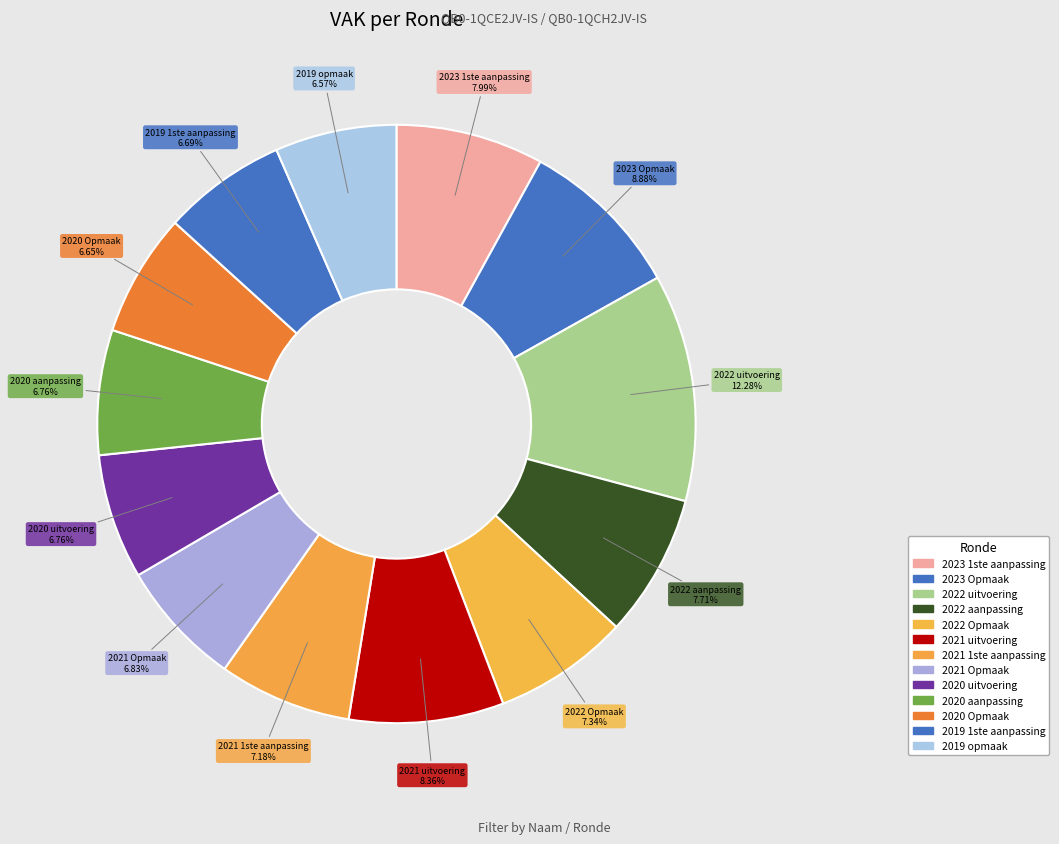

True or false: 2021 uitvoering accounts for 8% of the total.

True